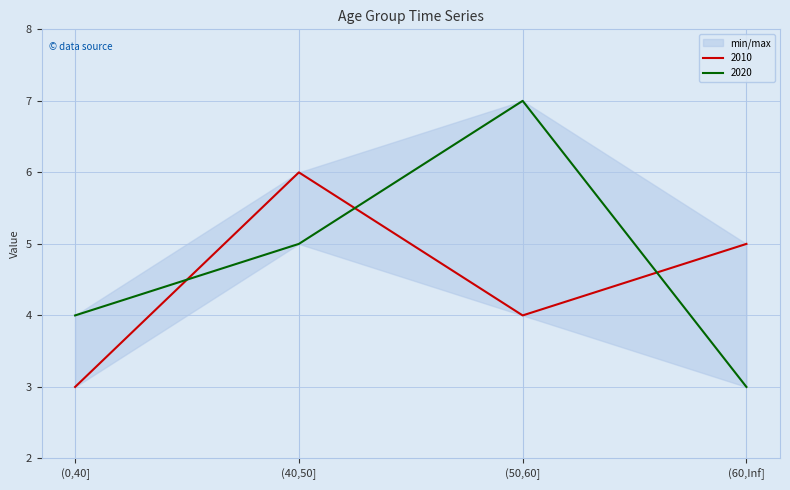

At which category is the sum across all series the highest?

(40,50]